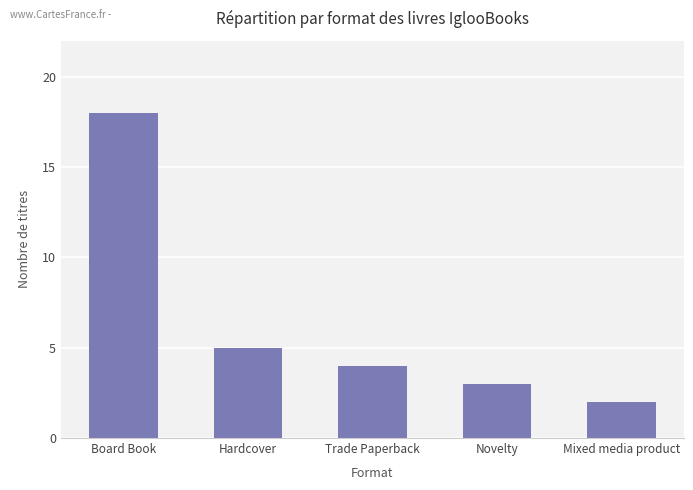

How many data points are less than 4?

2